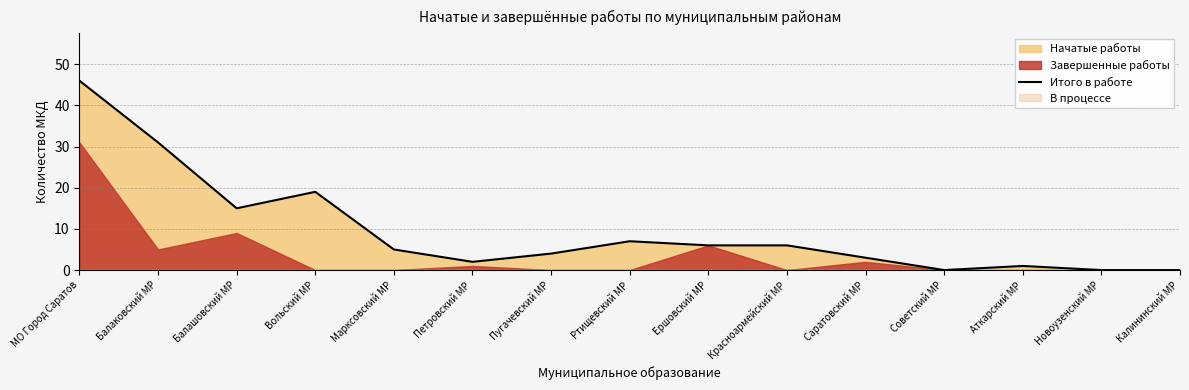

Does the chart have visible grid lines?

Yes